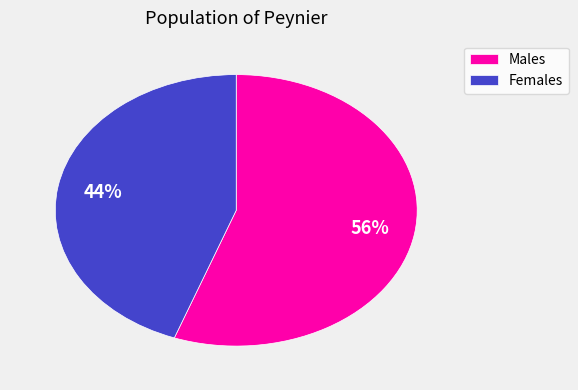

To the nearest percent, what is the average slice percentage?

50%